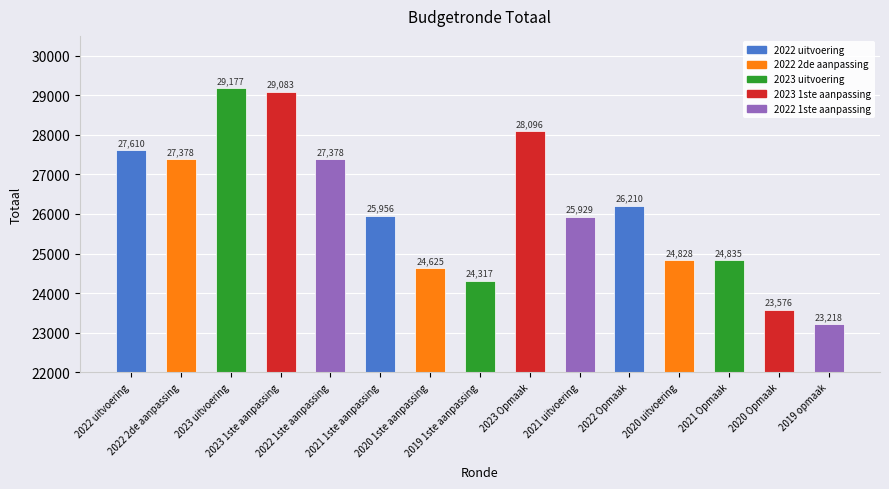

What is the average value?

26148